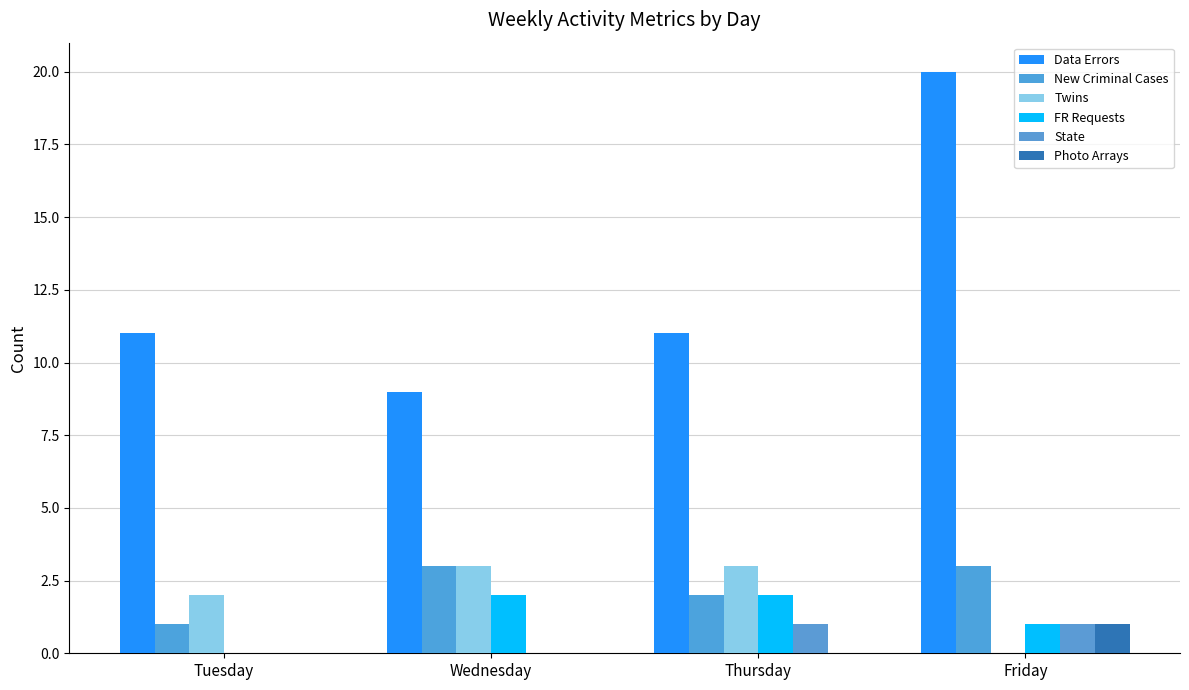

Which series has the largest range (max minus min)?

Data Errors